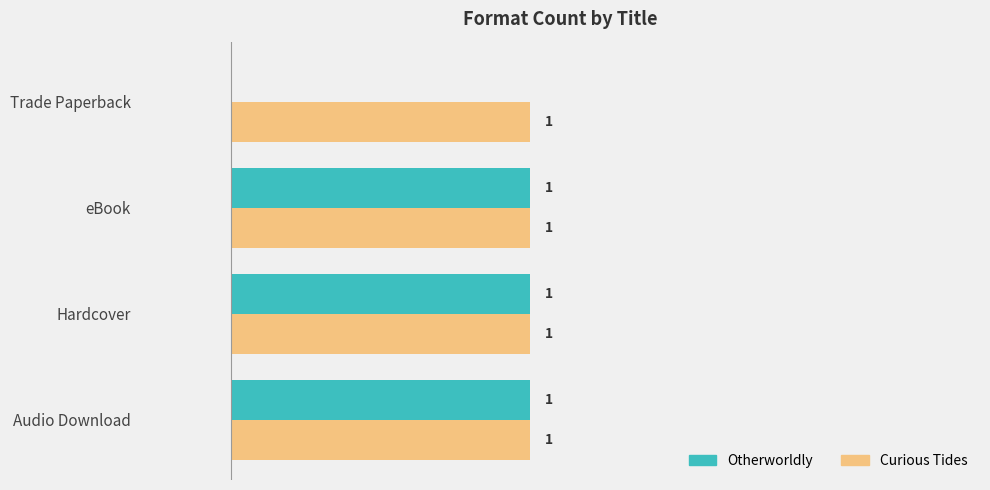

Which series has the widest spread of values?

Otherworldly